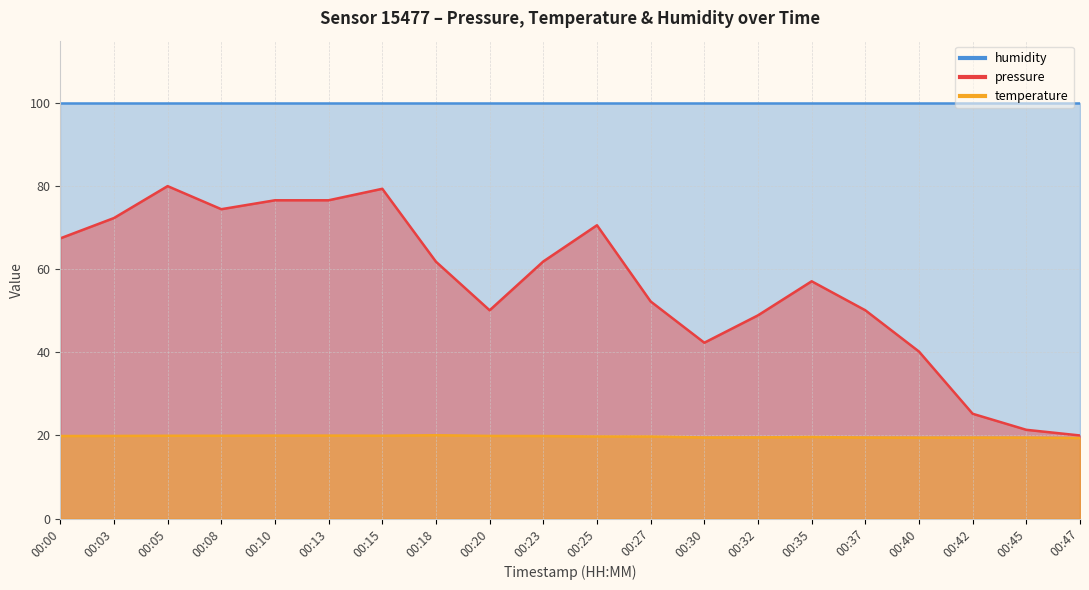

How many data points in pressure are above 61?

10